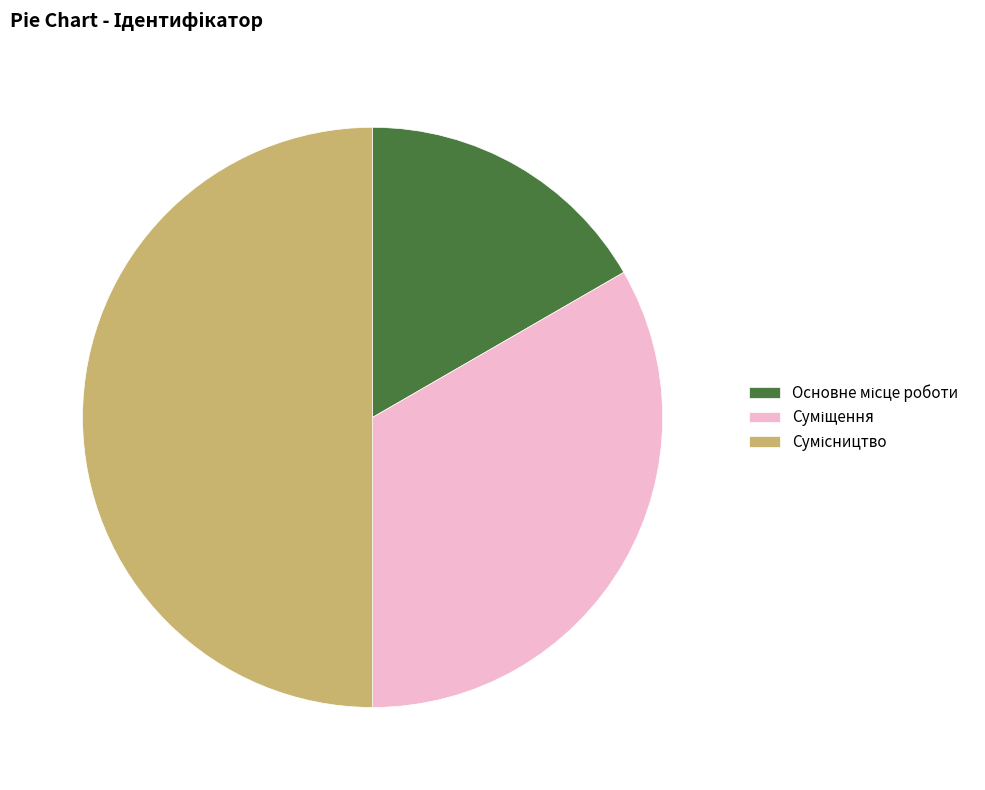

How many slices are in this pie chart?

3